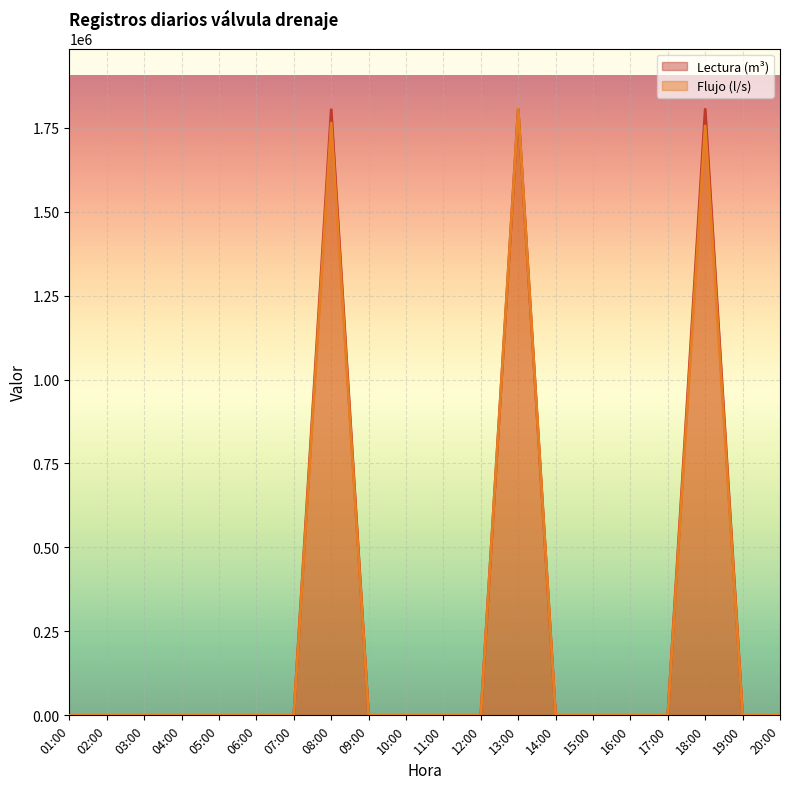

How many distinct data groups are displayed?

2